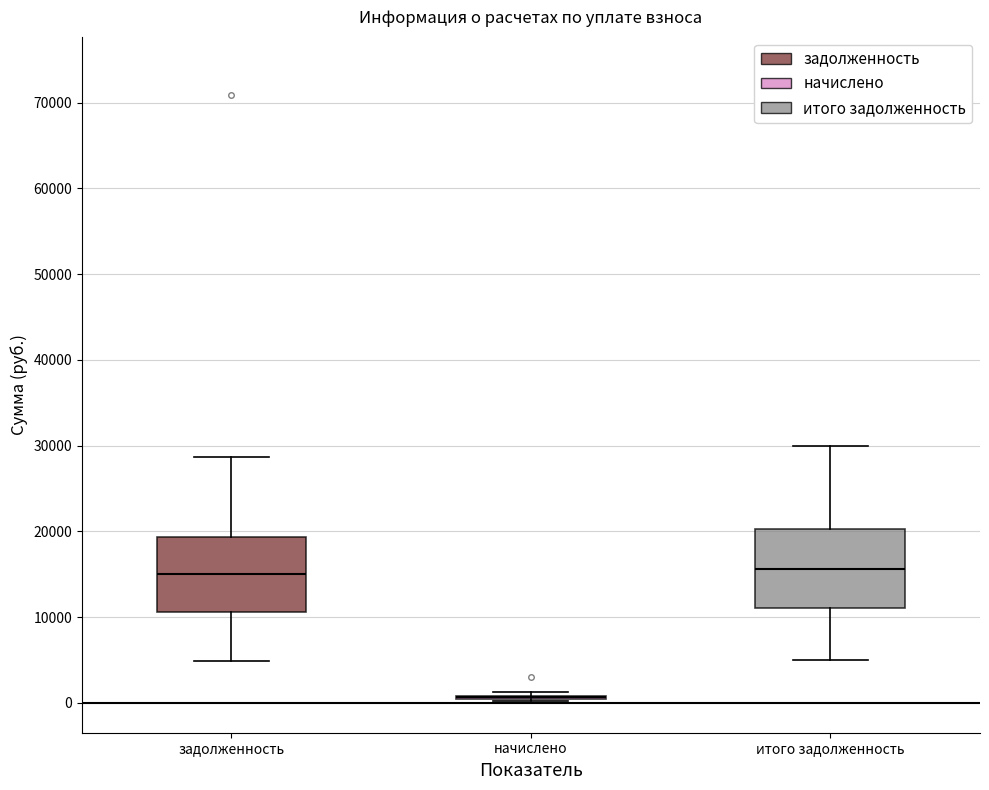

Where does the median line of the box for задолженность sit on the y-axis? The values are not printed on the chart, so give them approximately, as read against the axis.

15000